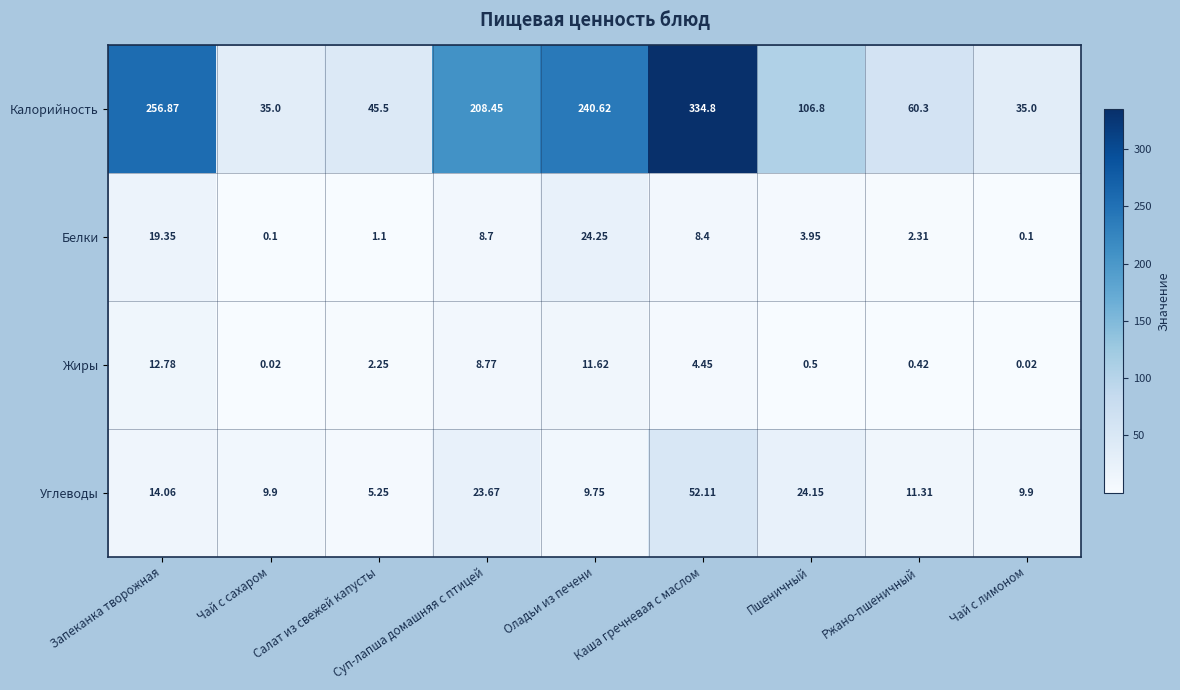

Rank the series by their maximum value, from lowest to highest.

Жиры, Белки, Углеводы, Калорийность